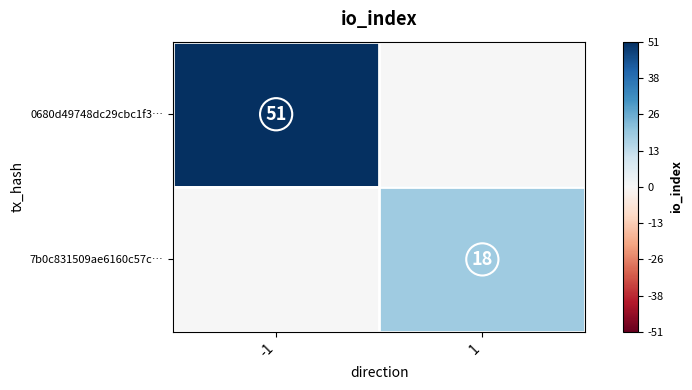

Is the value of 7b0c831509ae6160c57c… at 1 greater than the value of 0680d49748dc29cbc1f3… at -1?

No